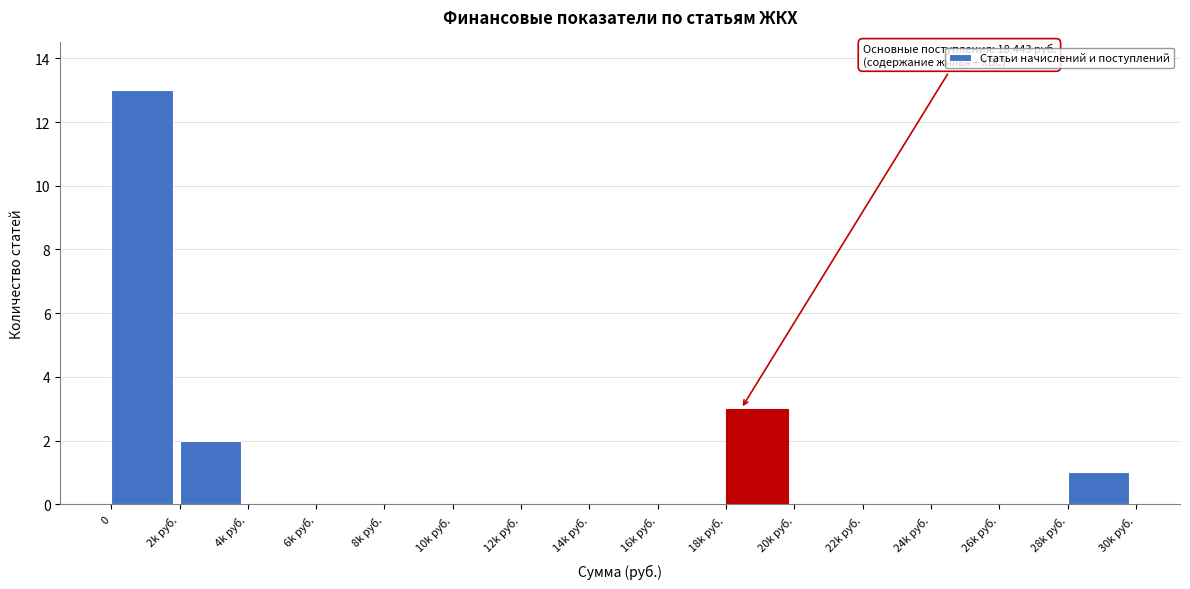

Reading right to left, extract all data points from this chart.

28k руб.=1	26k руб.=0	24k руб.=0	22k руб.=0	20k руб.=0	18k руб.=3	16k руб.=0	14k руб.=0	12k руб.=0	10k руб.=0	8k руб.=0	6k руб.=0	4k руб.=0	2k руб.=2	0=13